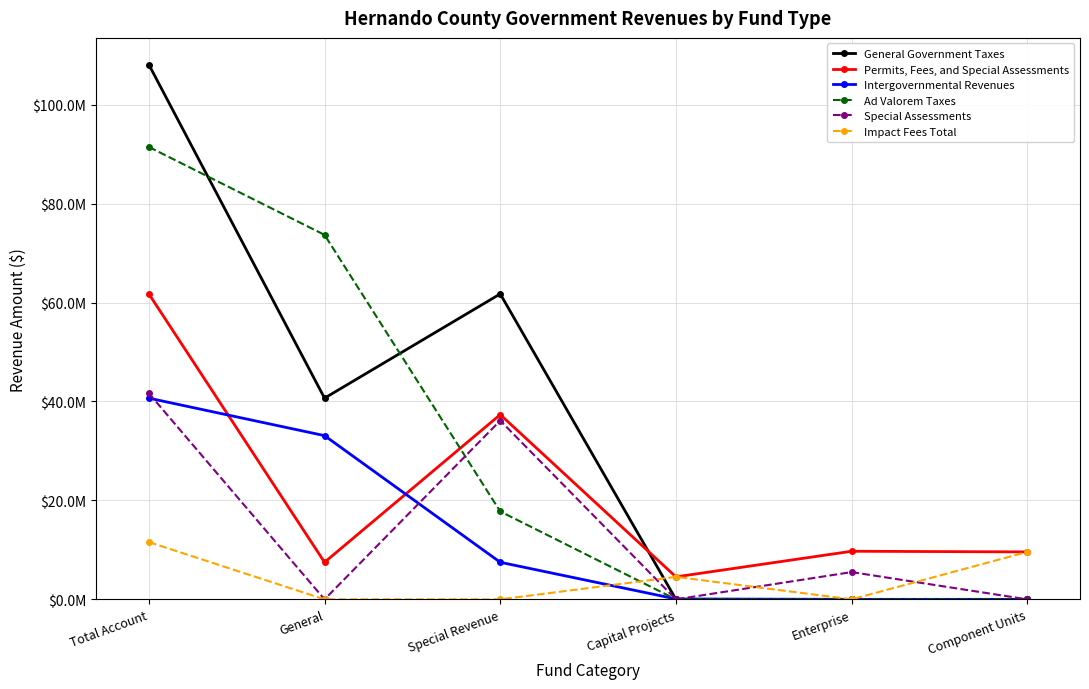

At which category is the sum across all series the highest?

Total Account